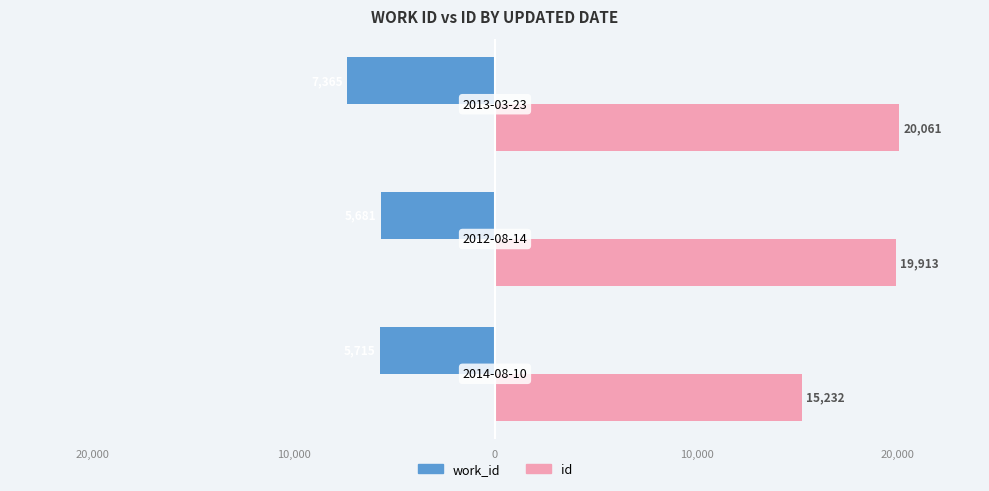

What are all the series names shown in the legend?

work_id, id